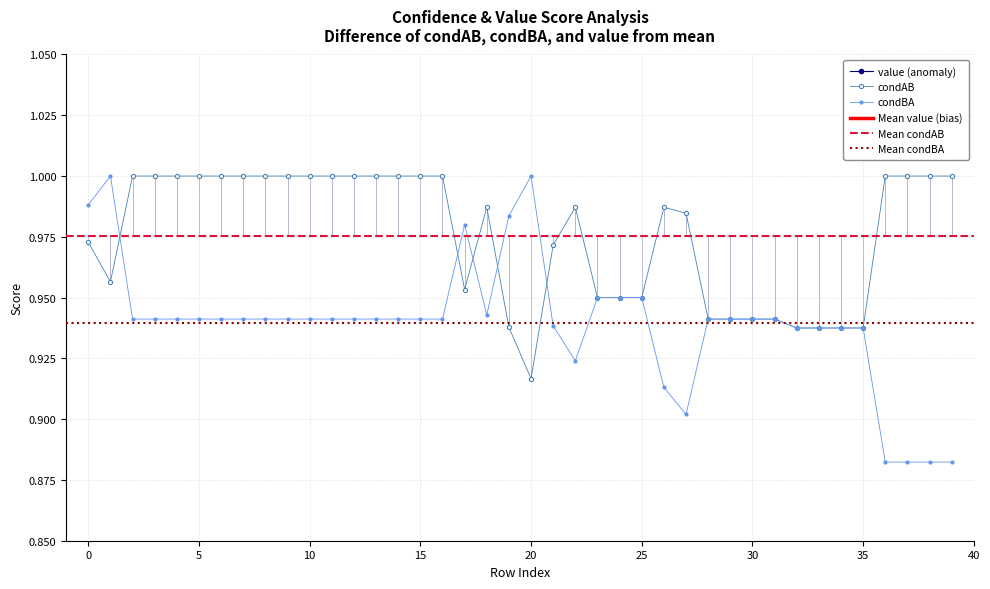

Reading left to right, what are all the values shown in this chart?

value: 0.5	0.5	0.5	0.5	0.5	0.5	0.5	0.5	0.5	0.5	0.5	0.5	0.5	0.5	0.5	0.5	0.5	0.5	0.5	0.5	0.5	0.5	0.5	0.5	0.5	0.5	0.5	0.5	0.5	0.5	0.5	0.5	0.5	0.5	0.5	0.5	0.5	0.5	0.5	0.5
condAB: 1.0	1.0	1.0	1.0	1.0	1.0	1.0	1.0	1.0	1.0	1.0	1.0	1.0	1.0	1.0	1.0	1.0	1.0	1.0	0.9	0.9	1.0	1.0	0.9	0.9	0.9	1.0	1.0	0.9	0.9	0.9	0.9	0.9	0.9	0.9	0.9	1.0	1.0	1.0	1.0
condBA: 1.0	1.0	0.9	0.9	0.9	0.9	0.9	0.9	0.9	0.9	0.9	0.9	0.9	0.9	0.9	0.9	0.9	1.0	0.9	1.0	1.0	0.9	0.9	0.9	0.9	0.9	0.9	0.9	0.9	0.9	0.9	0.9	0.9	0.9	0.9	0.9	0.9	0.9	0.9	0.9